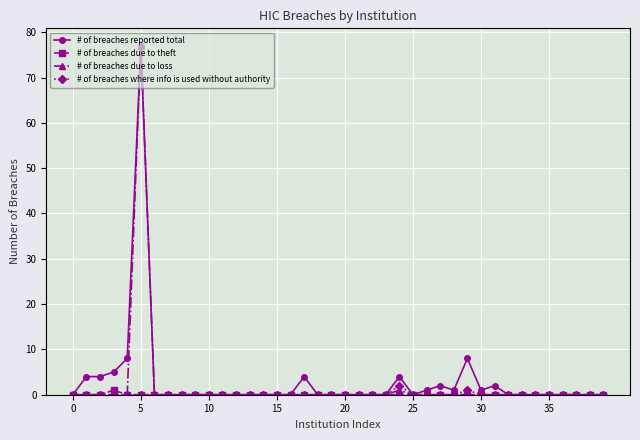

Count the number of data series in this chart.

4